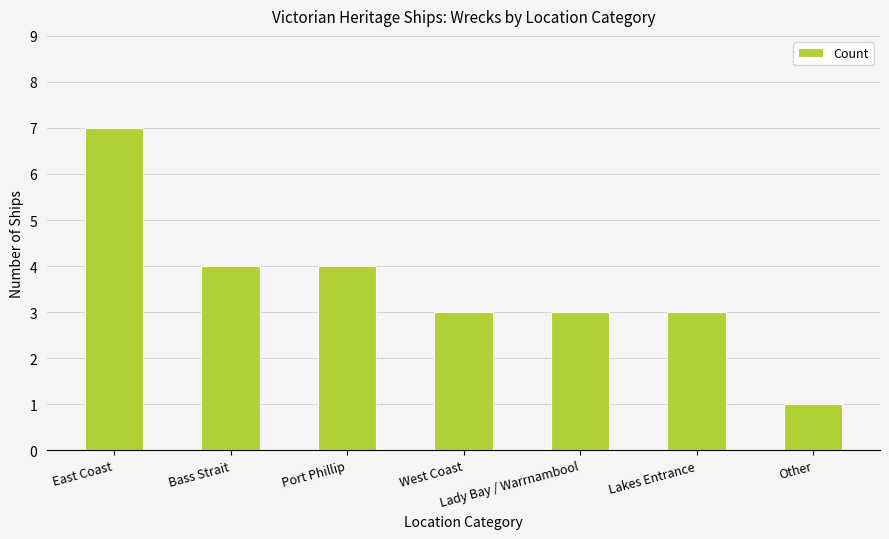

At which label does the data first exceed 3?

East Coast